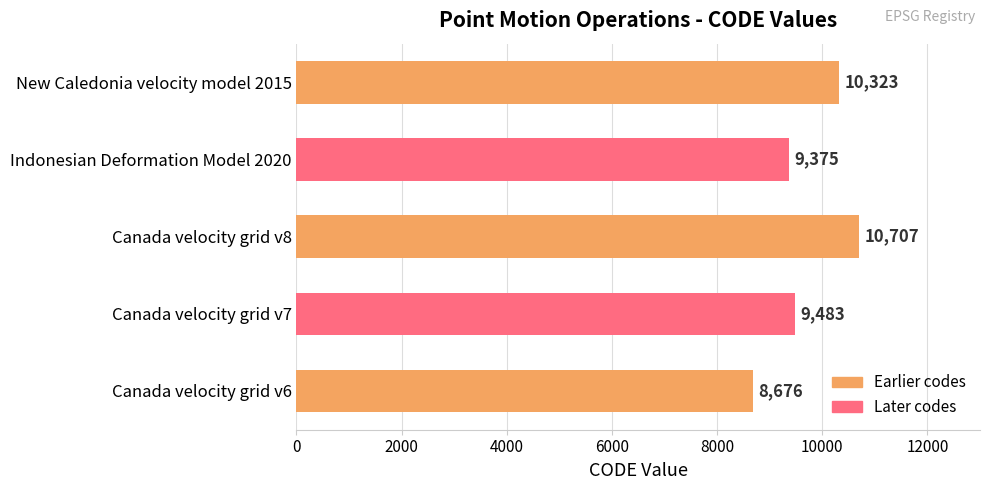

Are the bars grouped side by side (vs. stacked)?

No